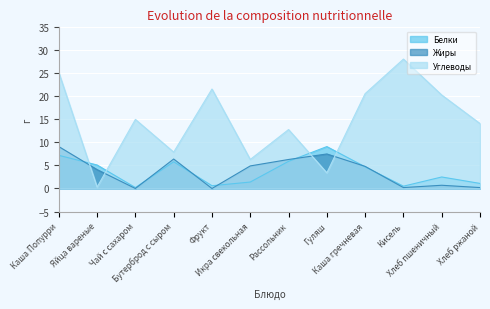

At Каша Попурри, list the series in order from smallest to largest.

Белки, Жиры, Углеводы